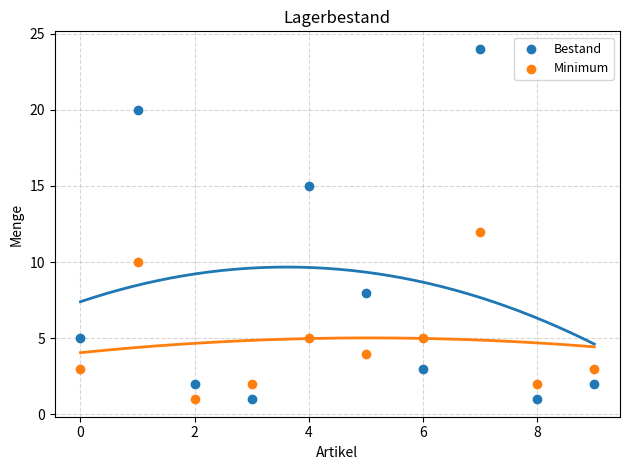

Which series has the widest spread of Y values?

Bestand